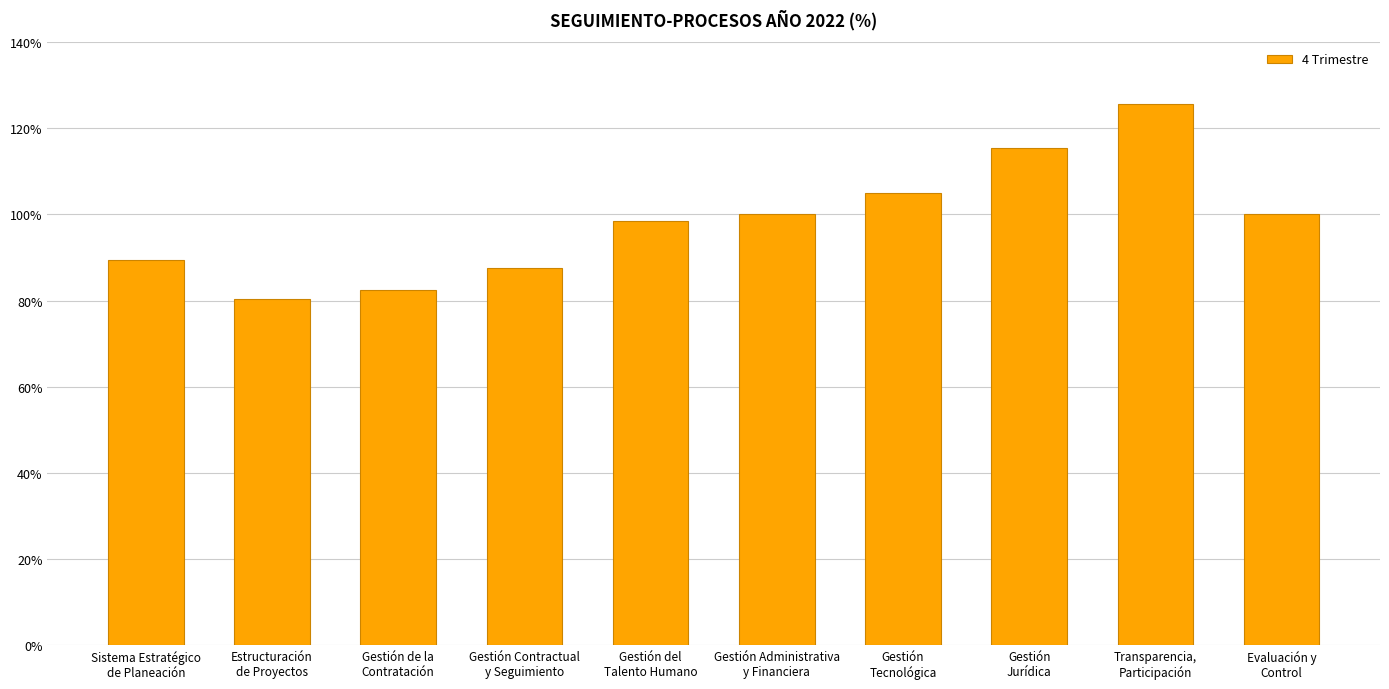

What is the label of the 5th bar from the right?

Gestión Administrativa
y Financiera